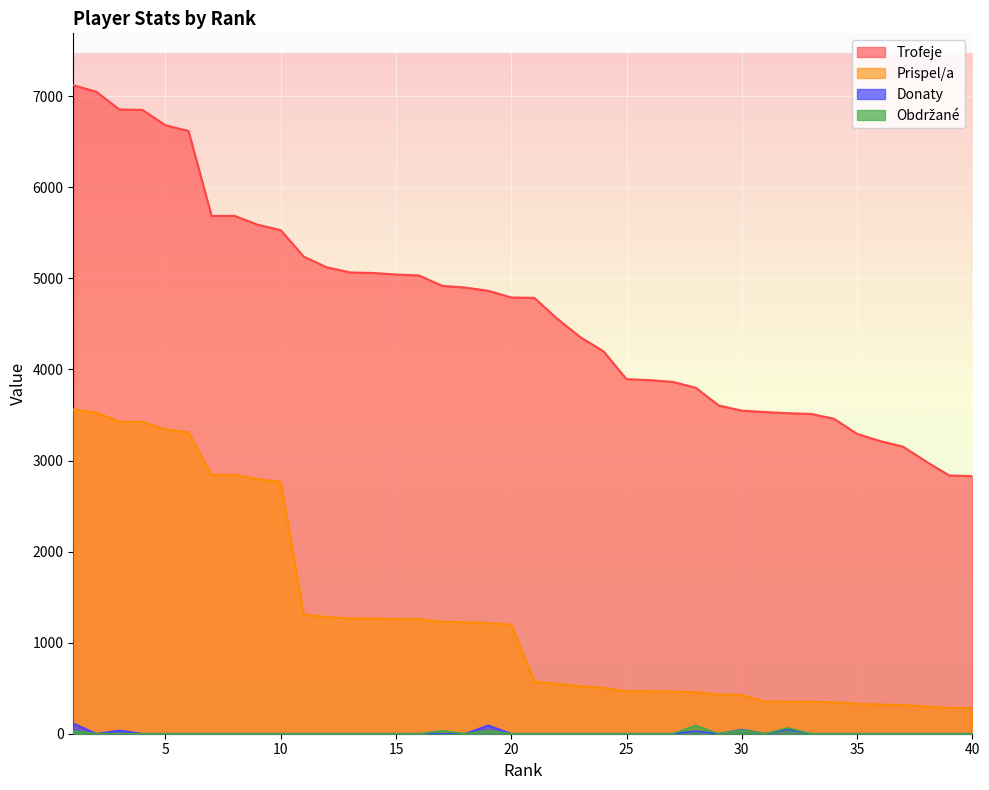

Is the value of Obdrzane at 40 greater than the value of Trofeje at 29?

No